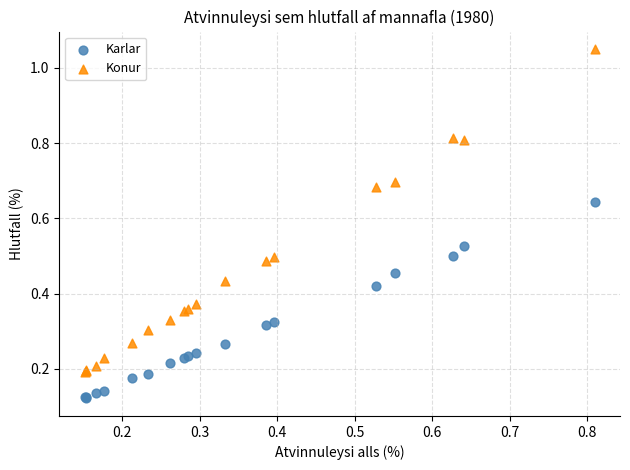

Which series reaches the minimum Y coordinate?

Karlar